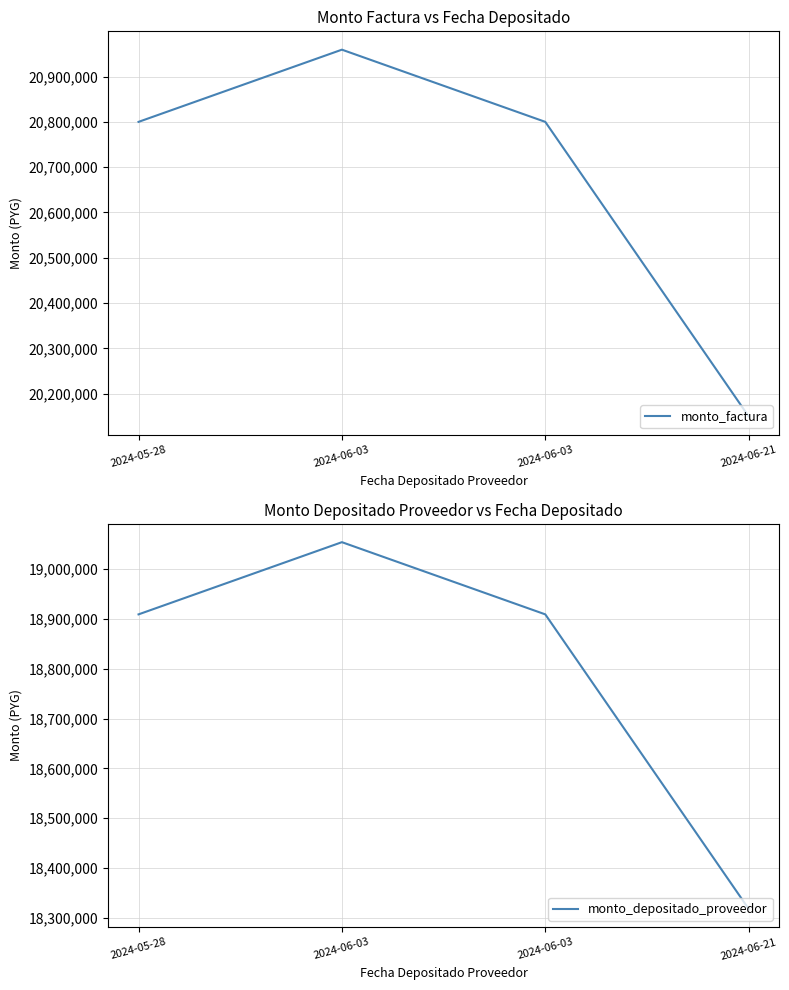

At which category is the sum across all series the highest?

2024-06-03